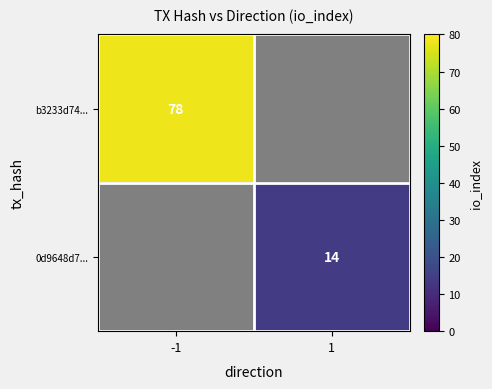

True or false: b3233d74... has a value of 46 at -1.

False